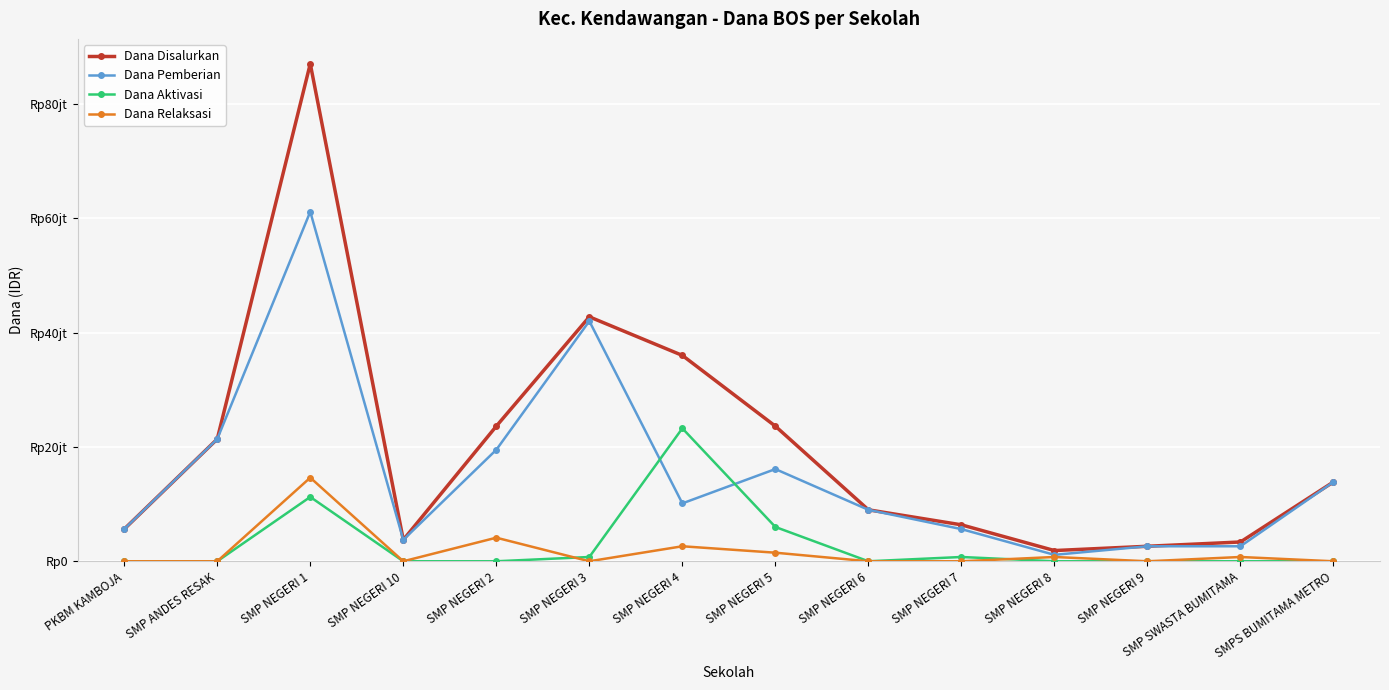

At which label does Dana Relaksasi reach its peak?

SMP NEGERI 1